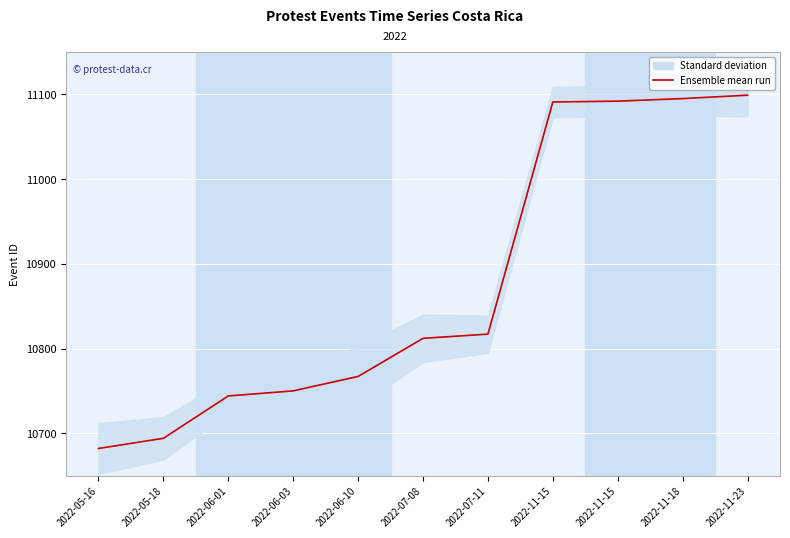

Is it true that the value at 2022-11-15 is 4873?

False